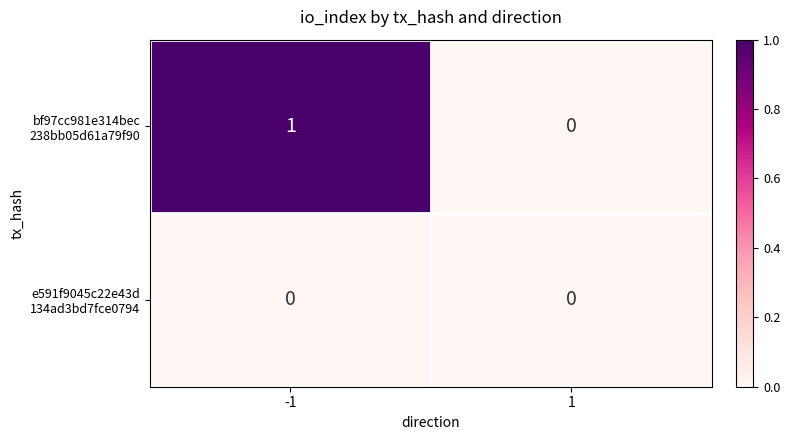

Count the number of data series in this chart.

2